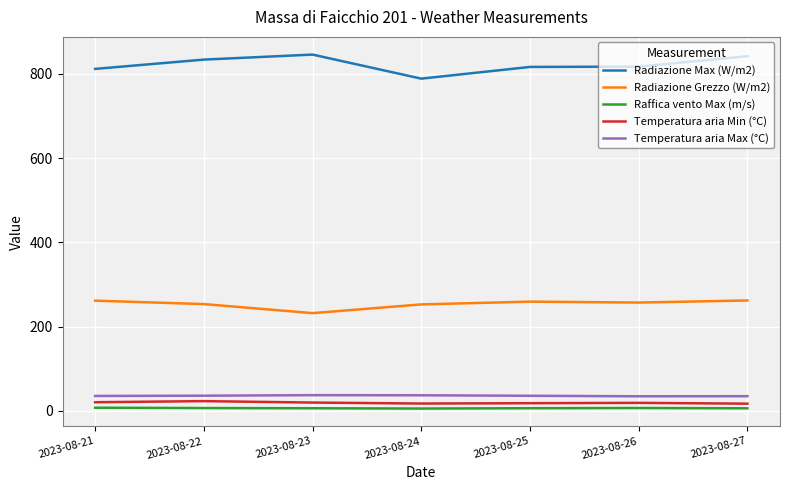

True or false: Temperatura aria Min (°C) and Radiazione Max (W/m2) intersect in this chart.

False